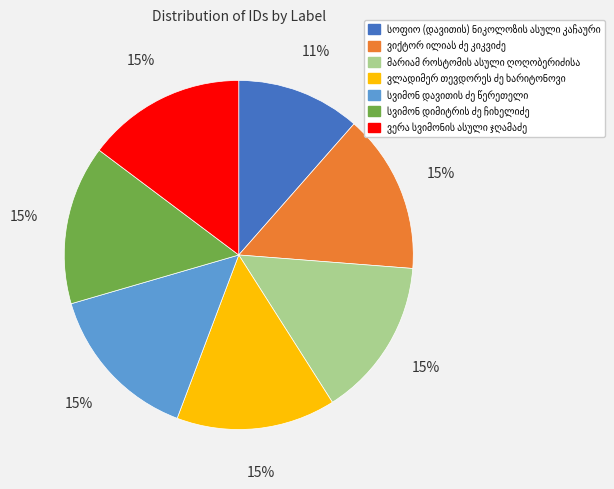

Is there a majority slice in this chart?

No